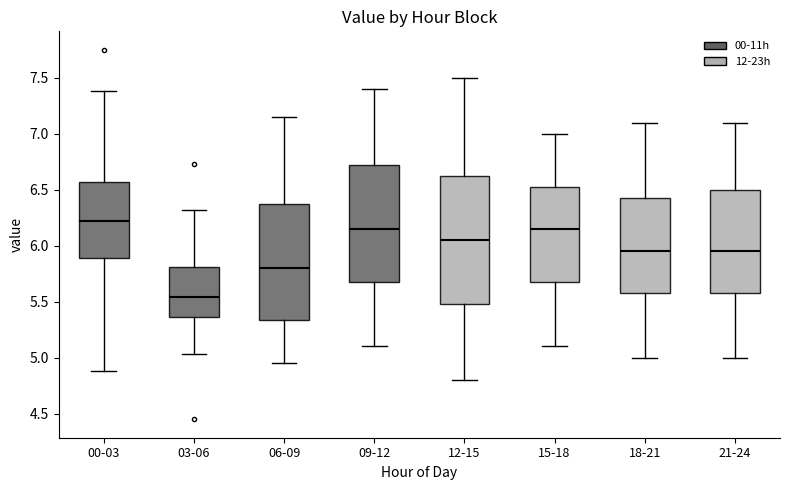

Reading left to right, transcribe this box plot: for each box, give where its median line is, the range the box spans, and where its two whiskers end, as read against the y-axis. The values are not printed on the chart, so give them approximately, as read against the axis.

00-03: median 6.25, box 5.90 to 6.55, whiskers 4.90 to 7.40
03-06: median 5.55, box 5.35 to 5.80, whiskers 5.05 to 6.30
06-09: median 5.80, box 5.35 to 6.40, whiskers 4.95 to 7.15
09-12: median 6.15, box 5.70 to 6.75, whiskers 5.10 to 7.40
12-15: median 6.05, box 5.50 to 6.65, whiskers 4.80 to 7.50
15-18: median 6.15, box 5.70 to 6.55, whiskers 5.10 to 7.00
18-21: median 5.95, box 5.60 to 6.45, whiskers 5.00 to 7.10
21-24: median 5.95, box 5.60 to 6.50, whiskers 5.00 to 7.10